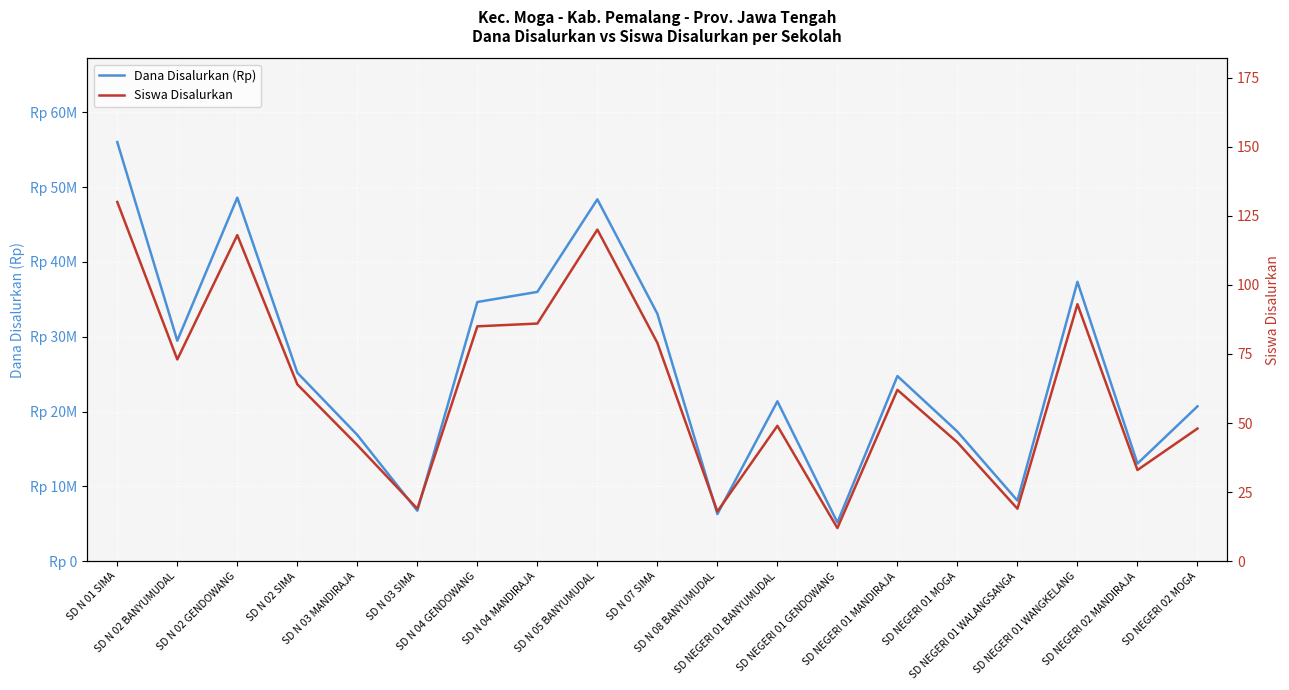

What value does the Siswa Disalurkan series have at SD N 04 GENDOWANG, to the nearest 50?

100